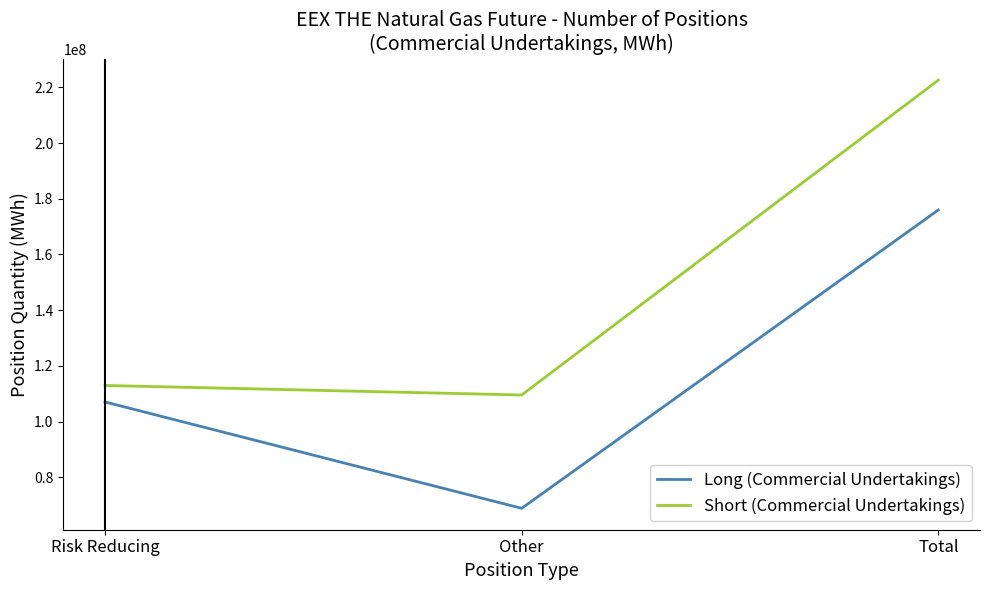

How many series are shown in this chart?

2